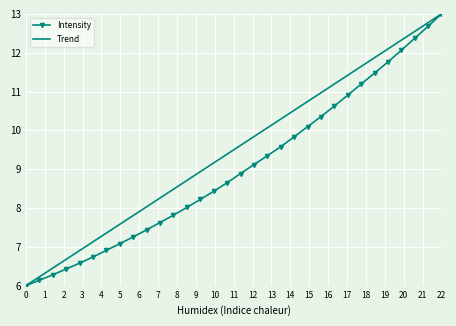

What is the maximum value for Intensity?

13.0